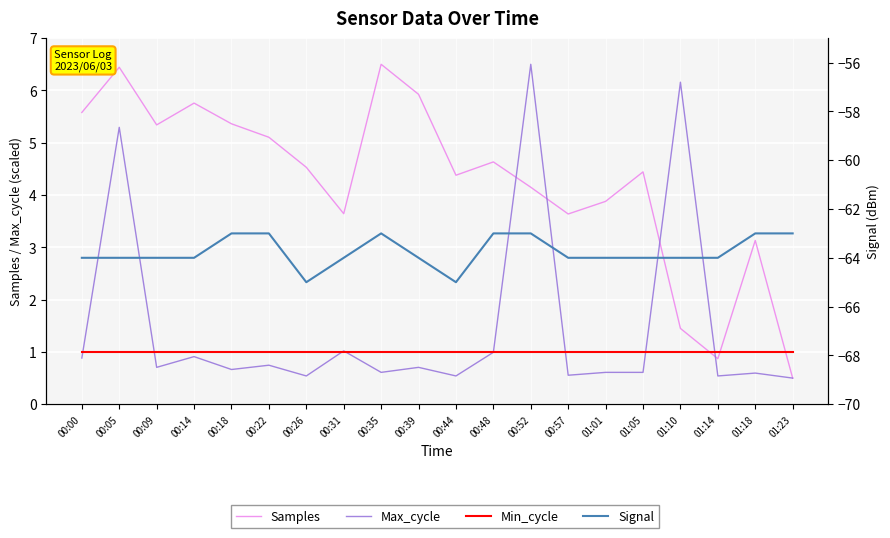

What is the difference between the highest and lowest values at 00:09?

69.3